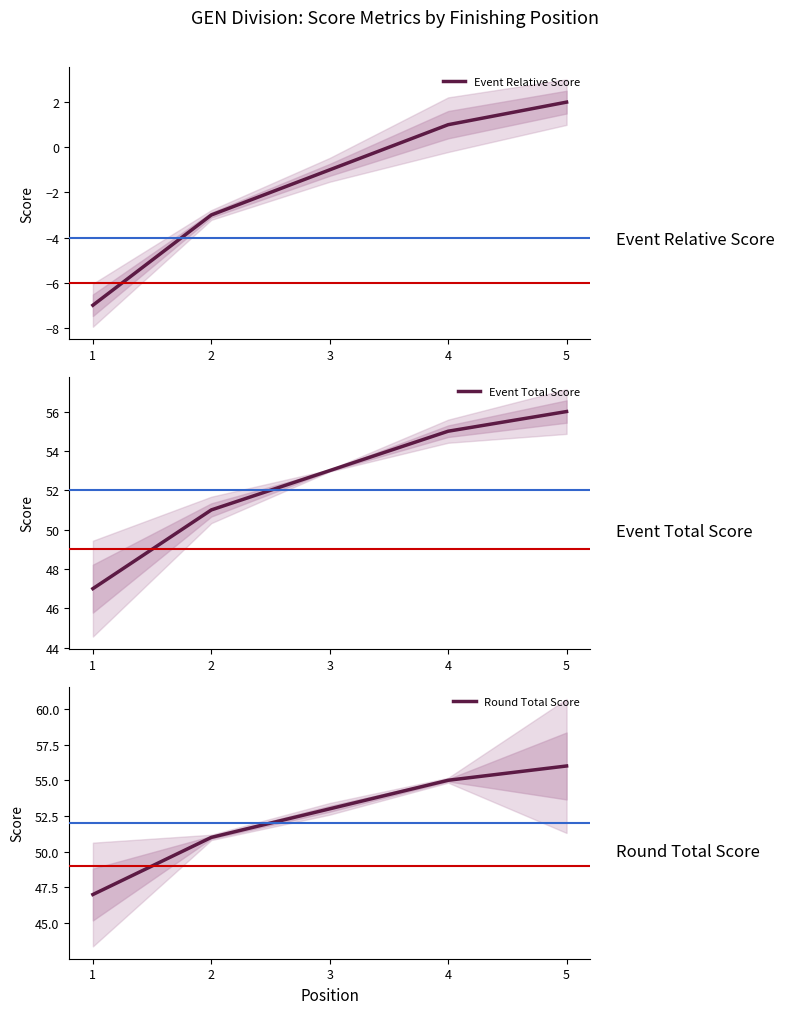

How many positive values does the Event Relative Score series have?

2